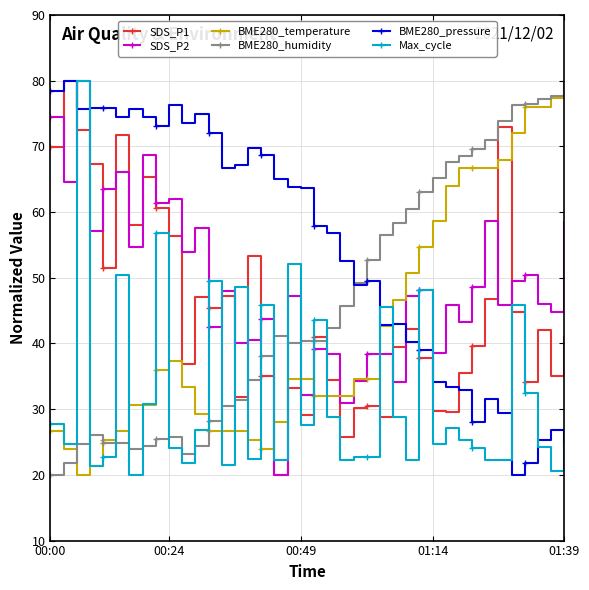

Which series ends up on top after the final intersection of SDS_P1 and BME280_temperature?

BME280_temperature